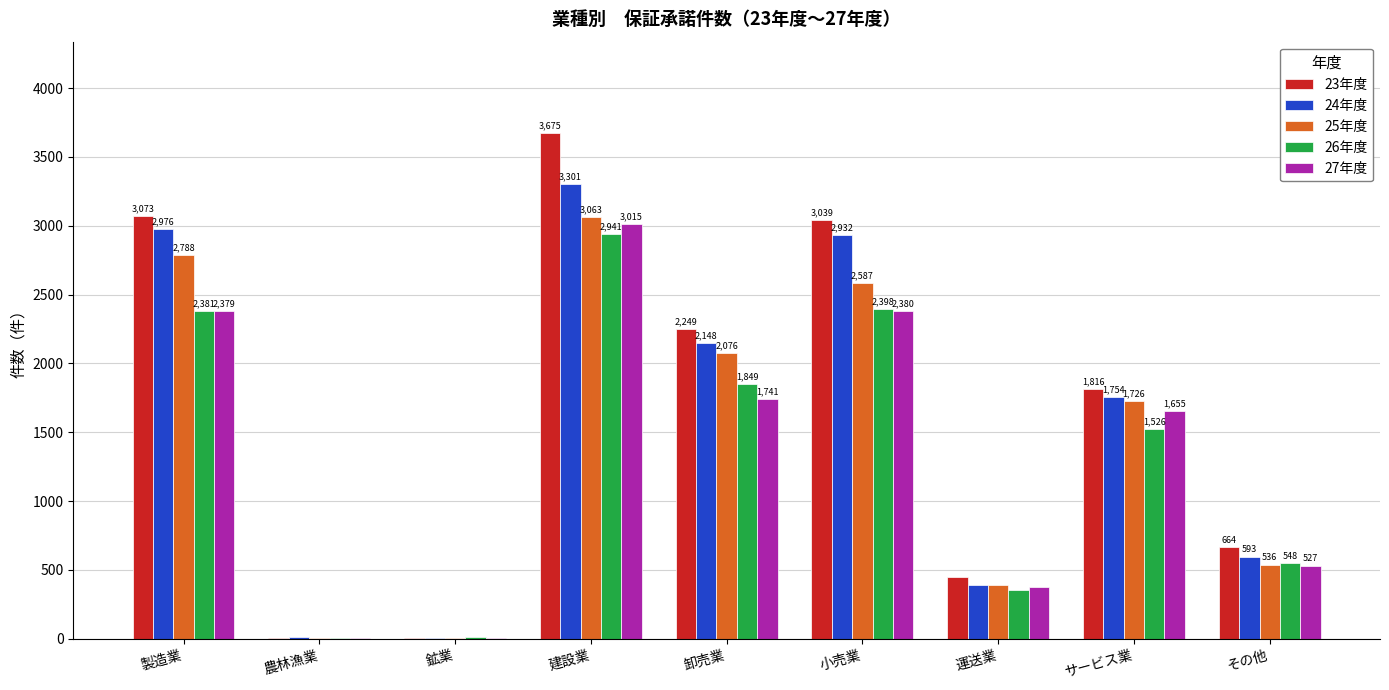

At which category does the chart reach its peak across all series?

建設業